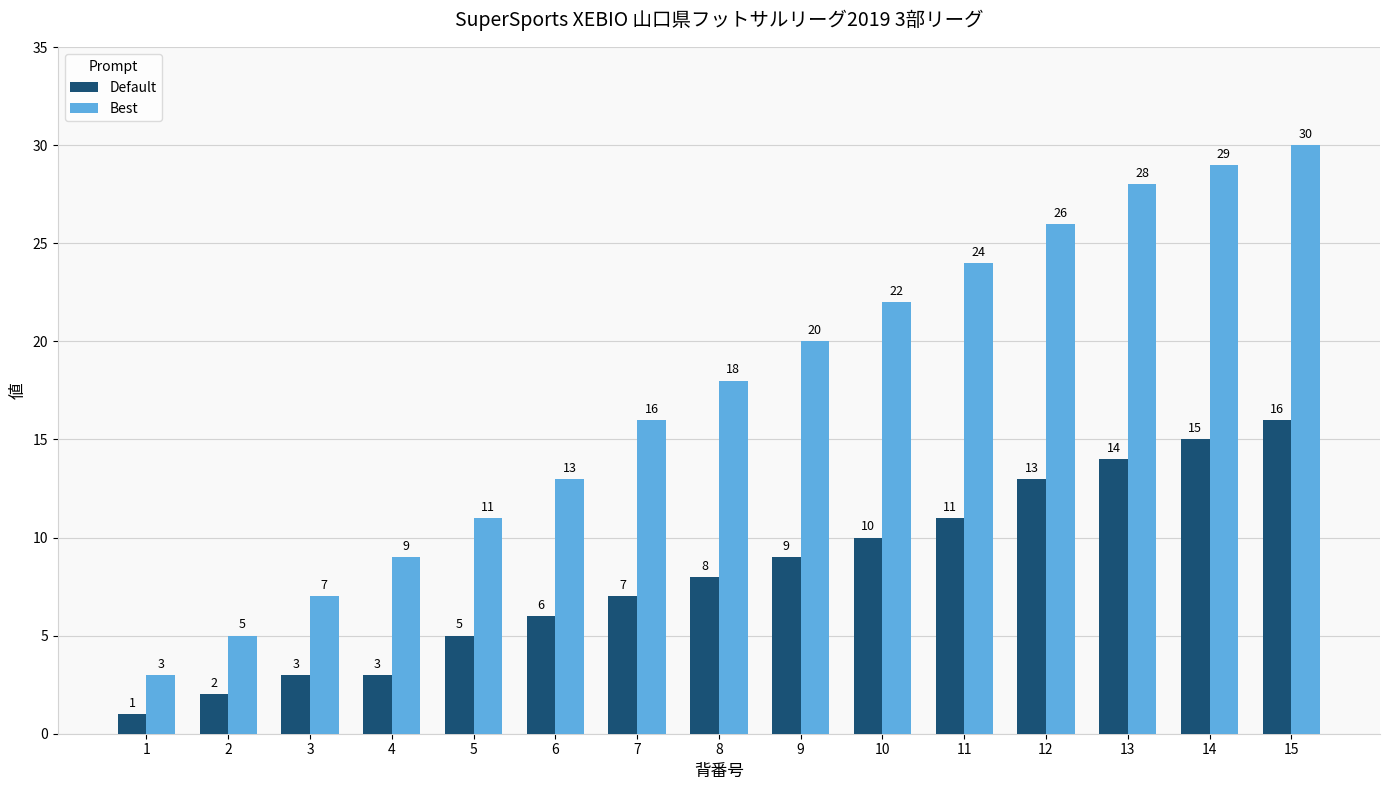

What is the spread (max minus min) of values at 8?

10